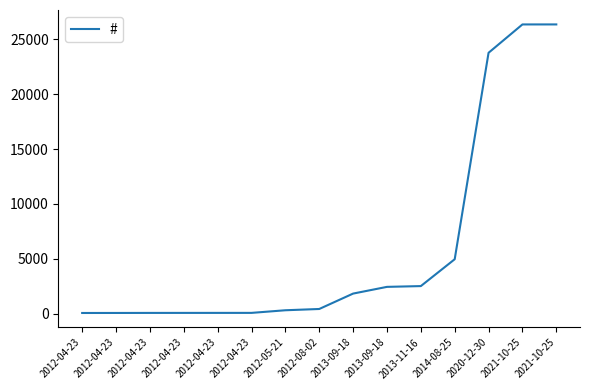

Is this an area chart (filled region under the line)?

No